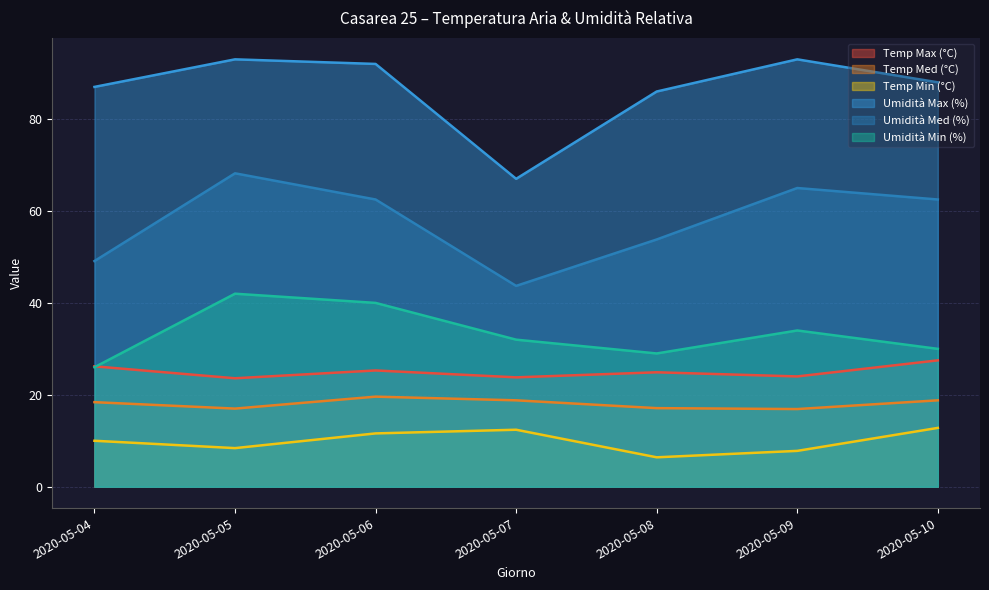

Is it true that Temp Med (°C) equals 19.6 at 2020-05-06?

True